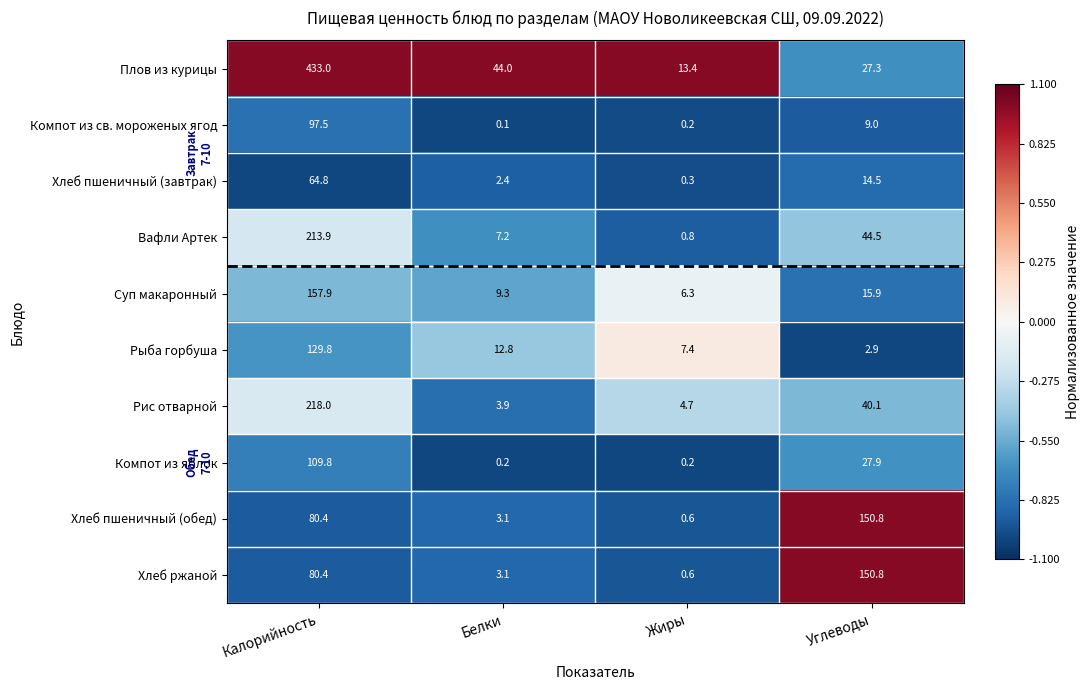

Which series has the largest total across all categories?

Плов из курицы